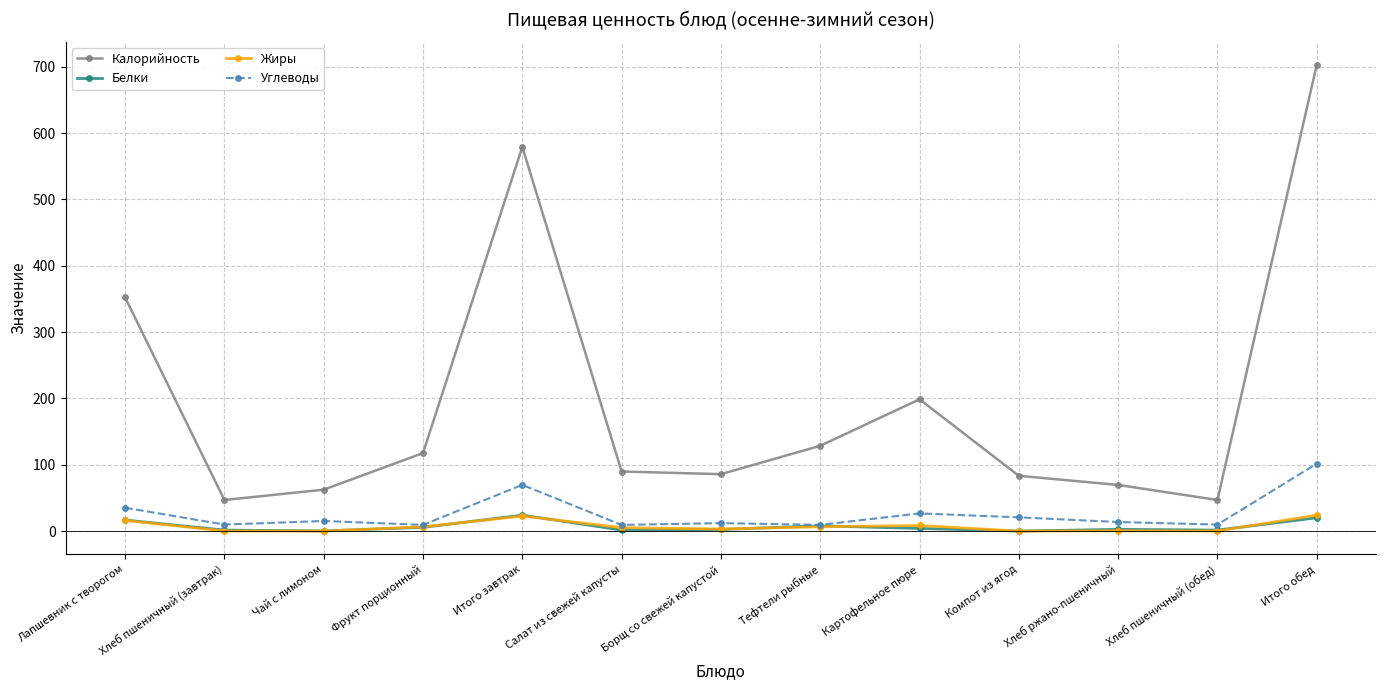

What is the label of the 5th point from the right?

Картофельное пюре